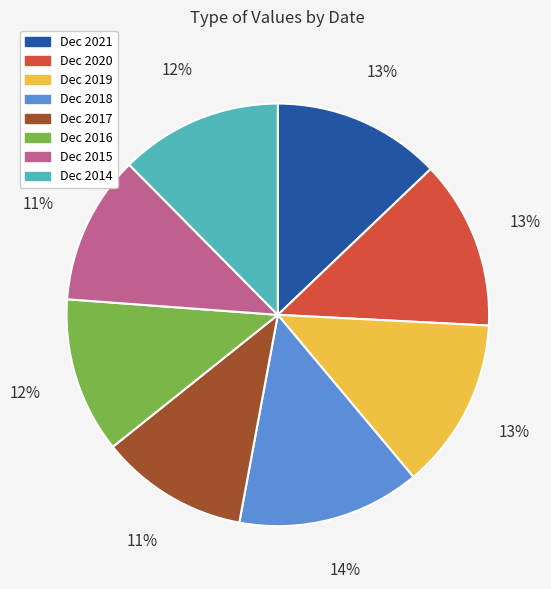

To the nearest percent, what portion does Dec 2020 represent?

13%